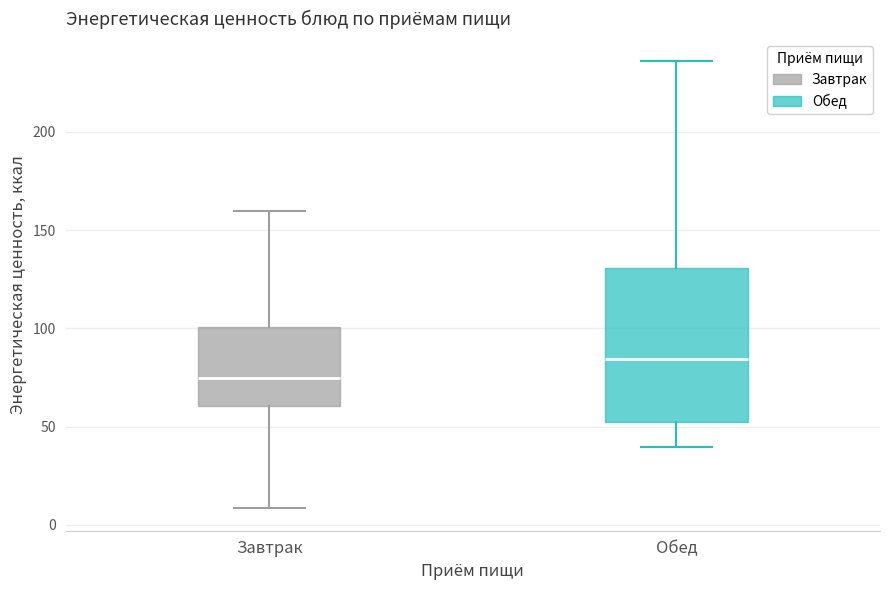

Where does the median line of the box for Обед sit on the y-axis? The values are not printed on the chart, so give them approximately, as read against the axis.

85